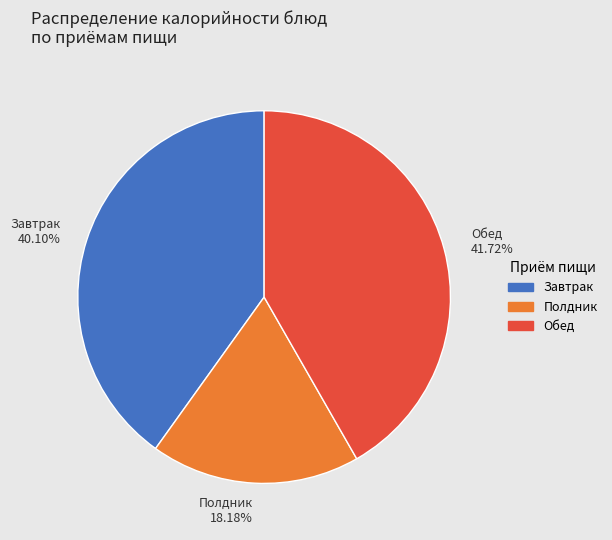

Is the sum of Обед 41.72% and Полдник 18.18% greater than half?

Yes